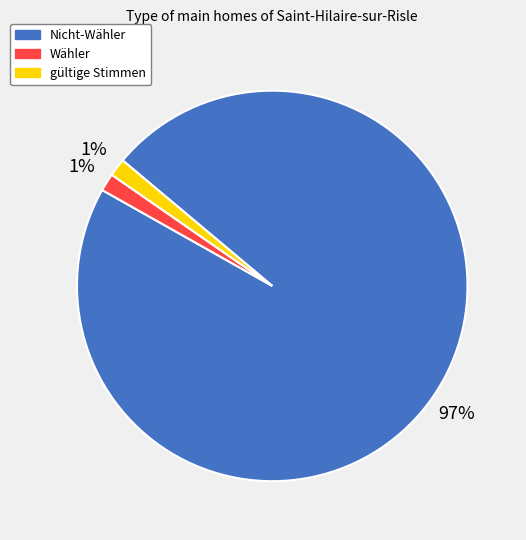

Which has a higher value, Nicht-Wähler or Wähler?

Nicht-Wähler